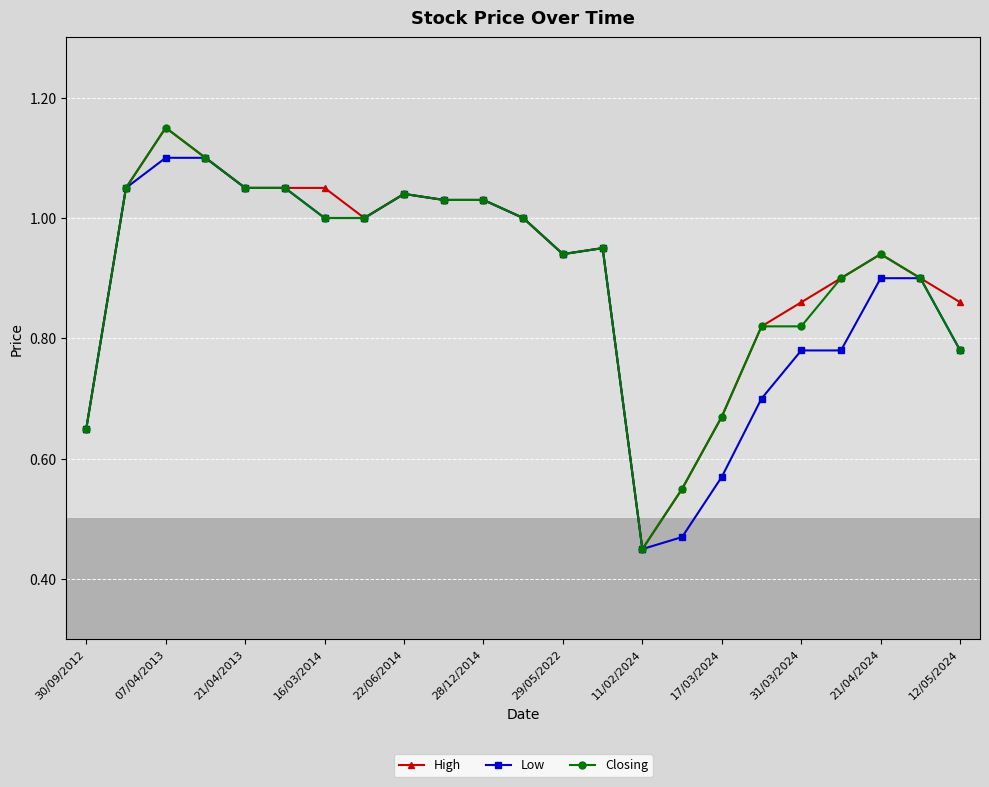

At which category does High reach its first local valley?

15/06/2014